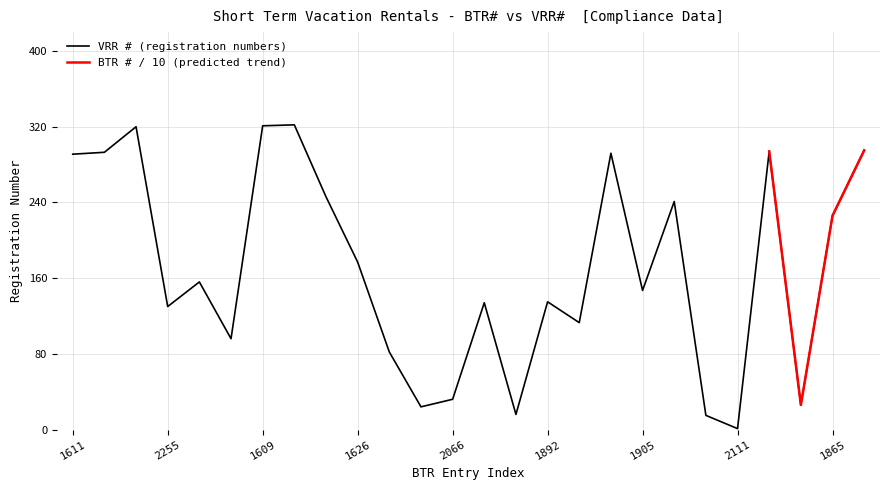

What is the maximum value for VRR # (registration numbers)?

322